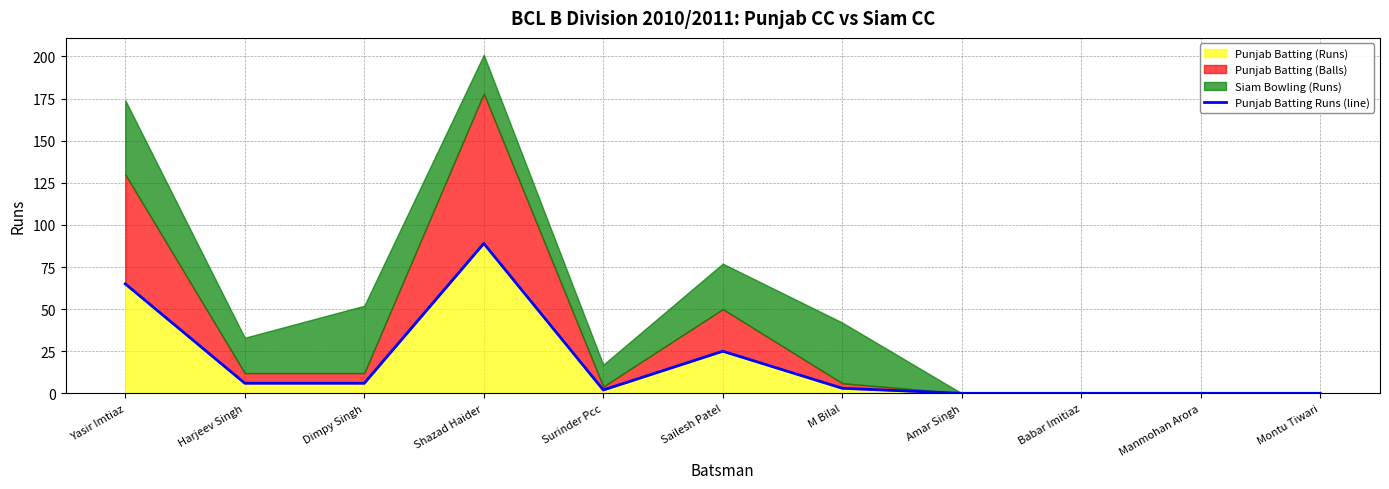

Is it true that the value at Surinder Pcc is 1?

False